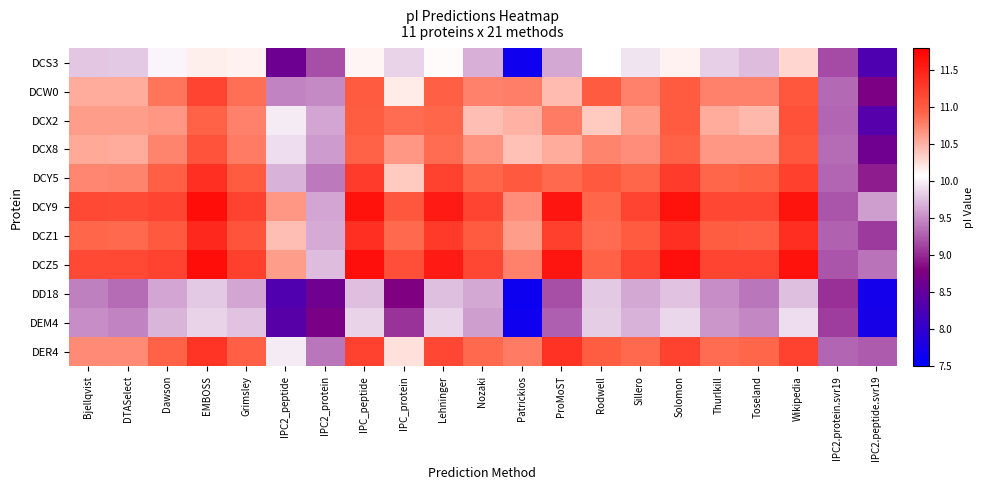

What is the greatest value displayed?

11.7